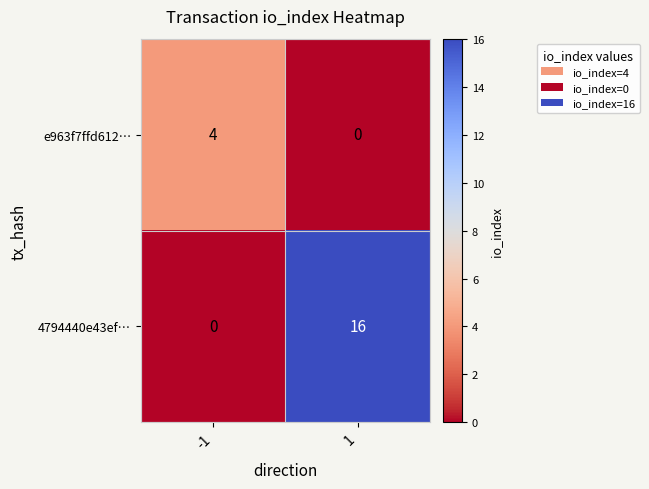

At which category does the chart reach its peak across all series?

1